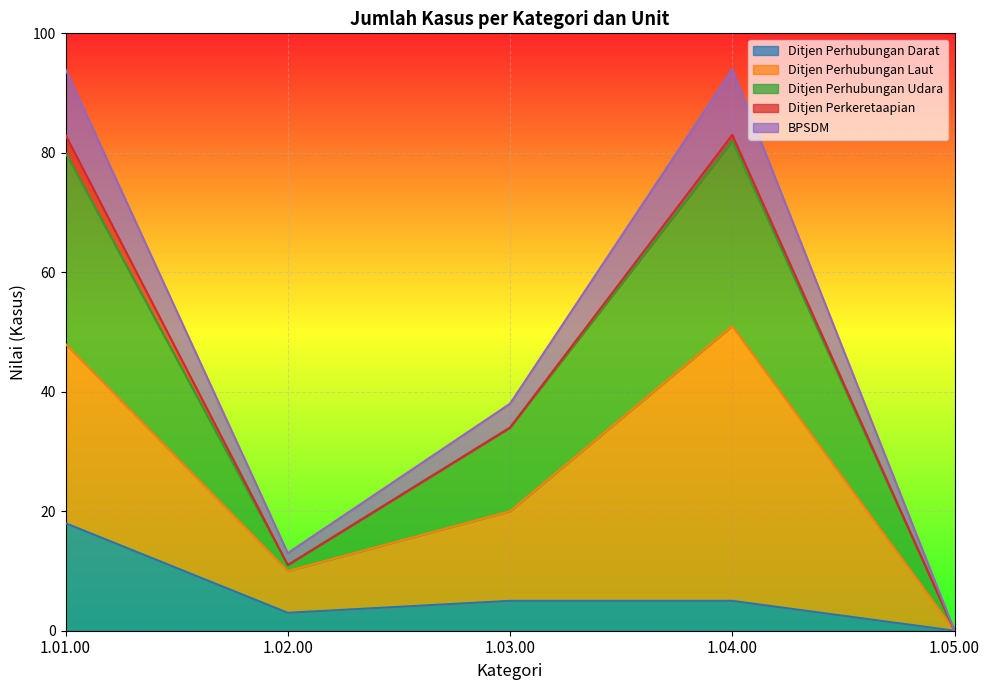

At how many categories does at least one series exceed 63?

2